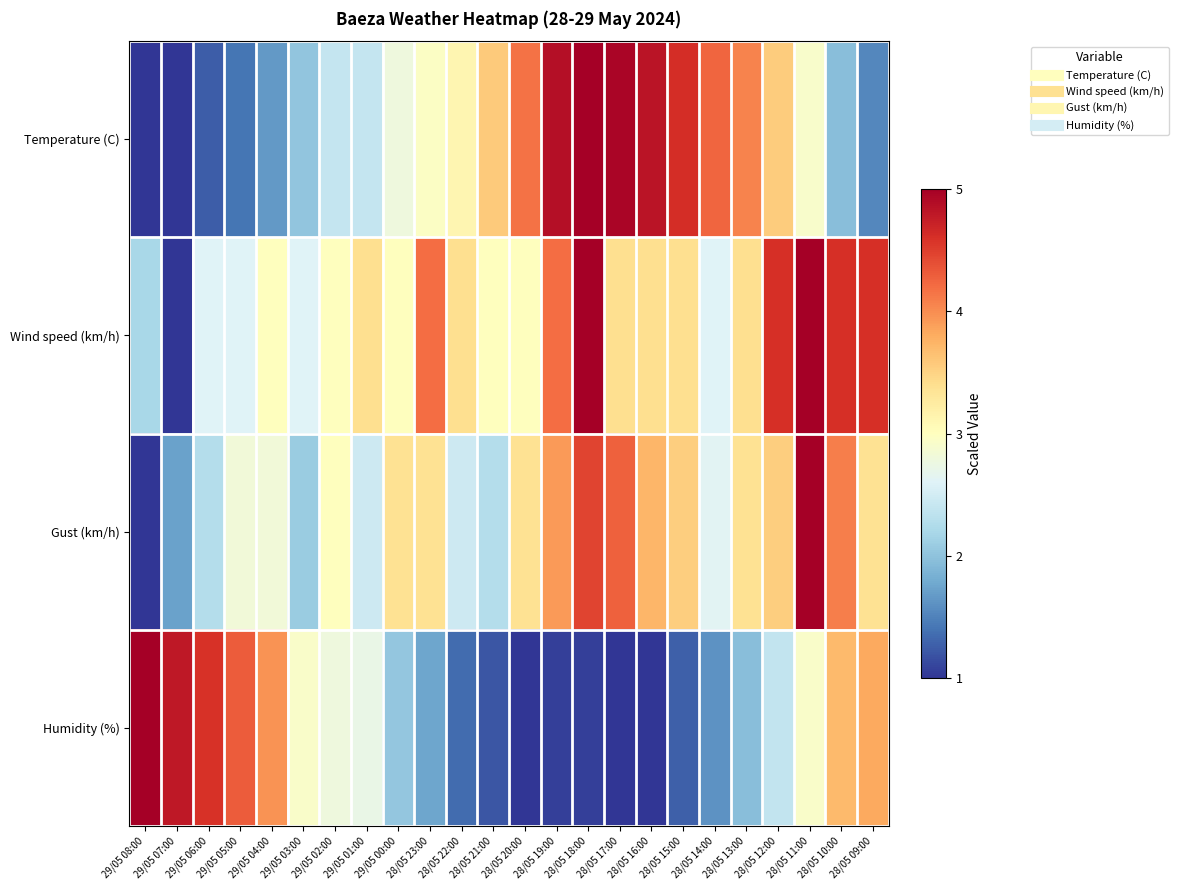

Reading left to right, list all the values displayed in this chart.

Temperature (C): 29/05 08:00=1.0	29/05 07:00=1.0	29/05 06:00=1.3	29/05 05:00=1.4	29/05 04:00=1.7	29/05 03:00=2.0	29/05 02:00=2.4	29/05 01:00=2.4	29/05 00:00=2.8	28/05 23:00=3.0	28/05 22:00=3.1	28/05 21:00=3.6	28/05 20:00=4.2	28/05 19:00=4.9	28/05 18:00=5.0	28/05 17:00=4.9	28/05 16:00=4.8	28/05 15:00=4.6	28/05 14:00=4.2	28/05 13:00=4.1	28/05 12:00=3.5	28/05 11:00=2.9	28/05 10:00=2.0	28/05 09:00=1.5
Wind speed (km/h): 29/05 08:00=2.2	29/05 07:00=1.0	29/05 06:00=2.6	29/05 05:00=2.6	29/05 04:00=3.0	29/05 03:00=2.6	29/05 02:00=3.0	29/05 01:00=3.4	29/05 00:00=3.0	28/05 23:00=4.2	28/05 22:00=3.4	28/05 21:00=3.0	28/05 20:00=3.0	28/05 19:00=4.2	28/05 18:00=5.0	28/05 17:00=3.4	28/05 16:00=3.4	28/05 15:00=3.4	28/05 14:00=2.6	28/05 13:00=3.4	28/05 12:00=4.6	28/05 11:00=5.0	28/05 10:00=4.6	28/05 09:00=4.6
Gust (km/h): 29/05 08:00=1.0	29/05 07:00=1.7	29/05 06:00=2.3	29/05 05:00=2.8	29/05 04:00=2.8	29/05 03:00=2.1	29/05 02:00=3.0	29/05 01:00=2.5	29/05 00:00=3.4	28/05 23:00=3.4	28/05 22:00=2.5	28/05 21:00=2.3	28/05 20:00=3.4	28/05 19:00=3.9	28/05 18:00=4.5	28/05 17:00=4.3	28/05 16:00=3.7	28/05 15:00=3.5	28/05 14:00=2.6	28/05 13:00=3.4	28/05 12:00=3.5	28/05 11:00=5.0	28/05 10:00=4.1	28/05 09:00=3.4
Humidity (%): 29/05 08:00=5.0	29/05 07:00=4.8	29/05 06:00=4.6	29/05 05:00=4.3	29/05 04:00=4.0	29/05 03:00=2.9	29/05 02:00=2.8	29/05 01:00=2.7	29/05 00:00=2.0	28/05 23:00=1.8	28/05 22:00=1.3	28/05 21:00=1.2	28/05 20:00=1.0	28/05 19:00=1.1	28/05 18:00=1.1	28/05 17:00=1.0	28/05 16:00=1.0	28/05 15:00=1.3	28/05 14:00=1.6	28/05 13:00=2.0	28/05 12:00=2.4	28/05 11:00=2.9	28/05 10:00=3.7	28/05 09:00=3.8